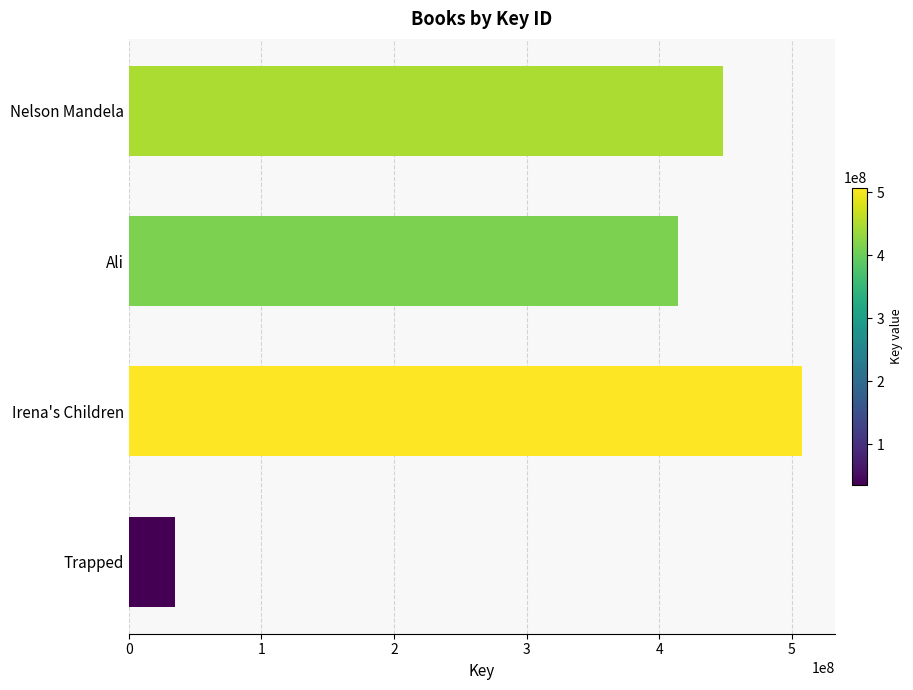

How many bars are there in total?

4